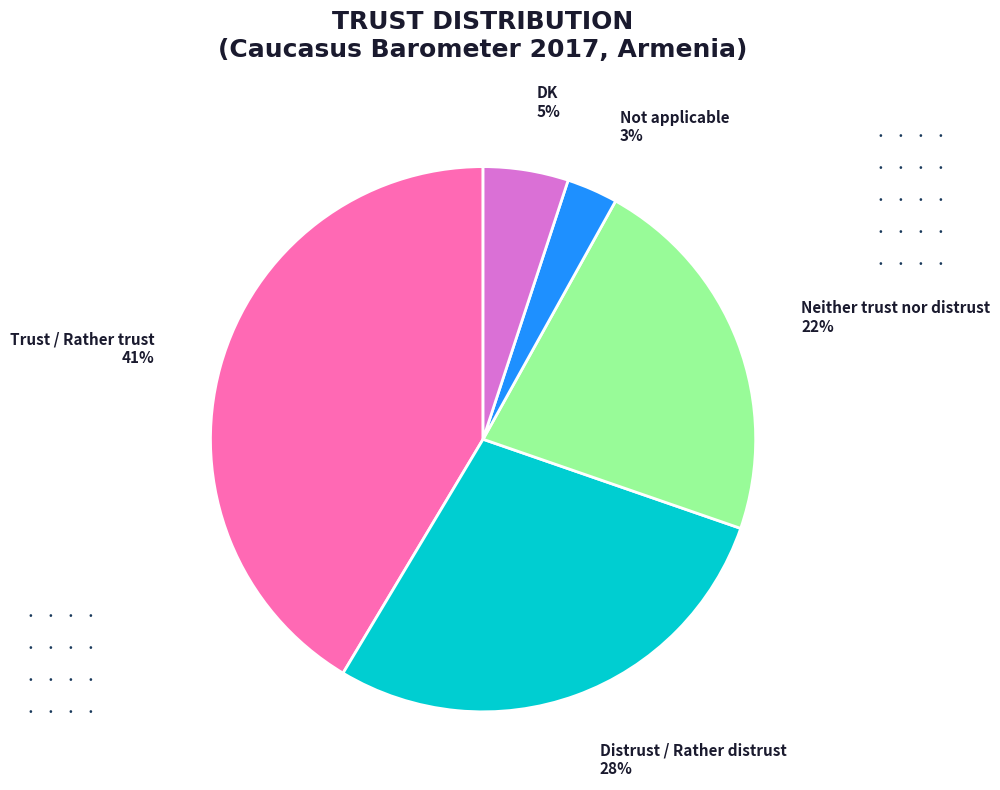

Combined, do Neither trust nor distrust and Not applicable account for over 50%?

No